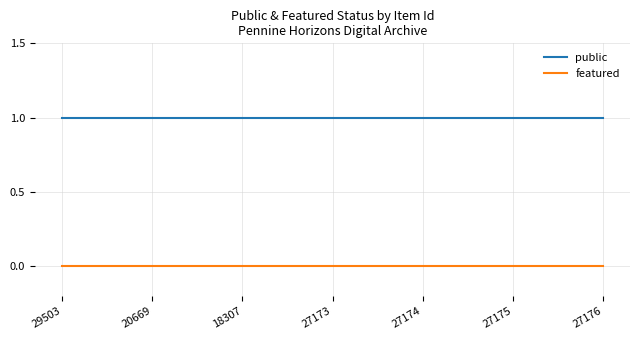

What is the average value of the public series?

1